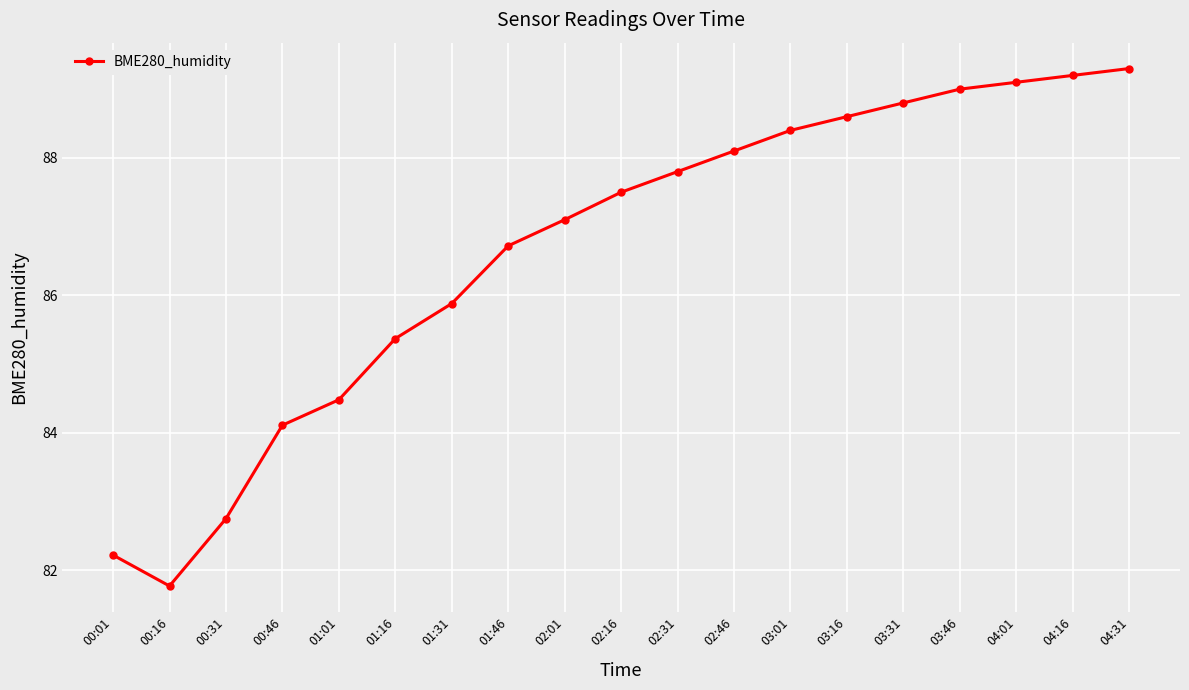

What is the label of the 8th point from the left?

01:46